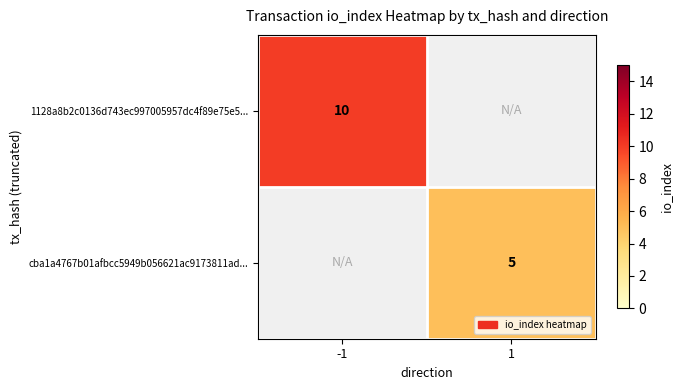

Which category has the lowest value across all series?

1